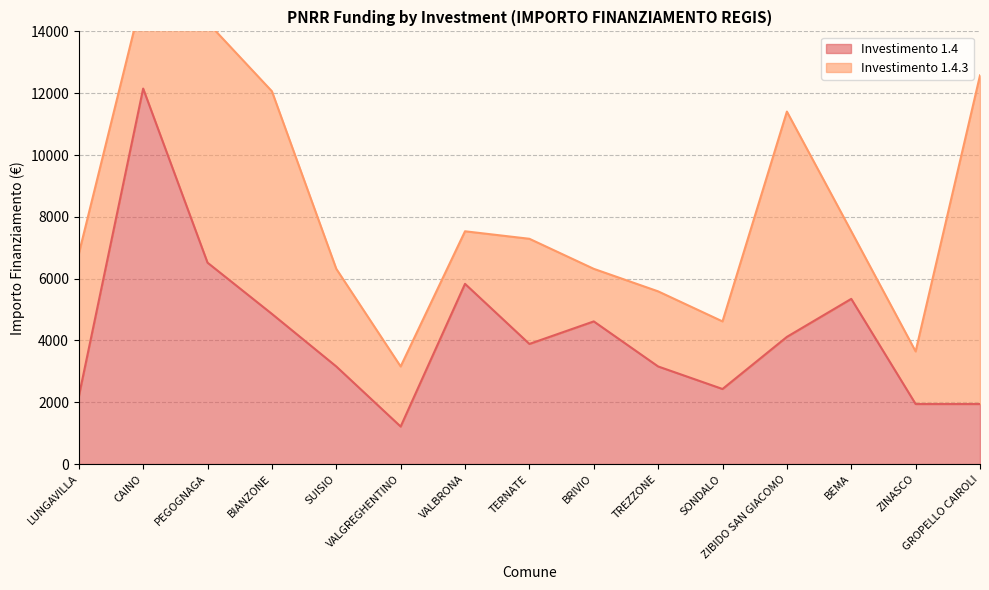

What is the approximate value at BIANZONE?

4860